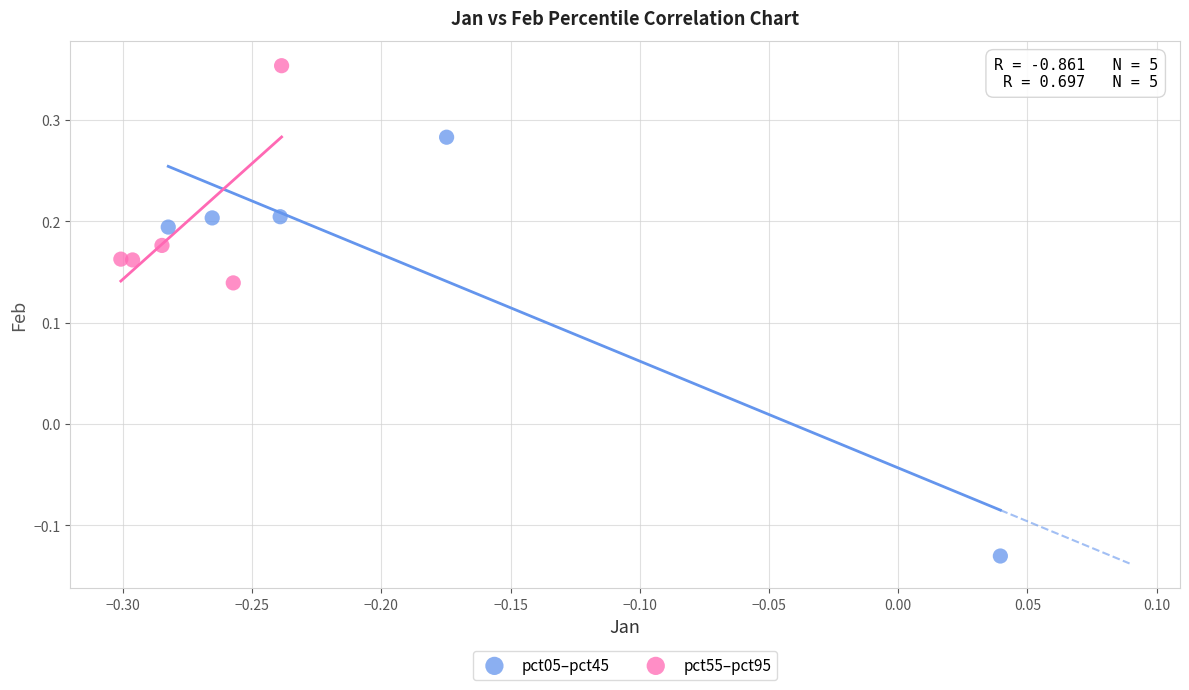

Which series has the widest spread of Y values?

pct05–pct45